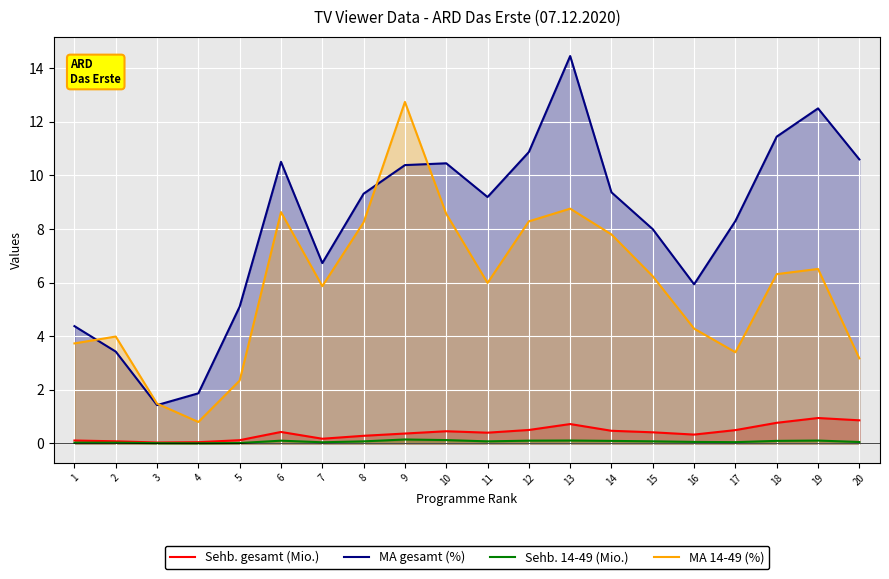

How many lines are shown in the chart?

4